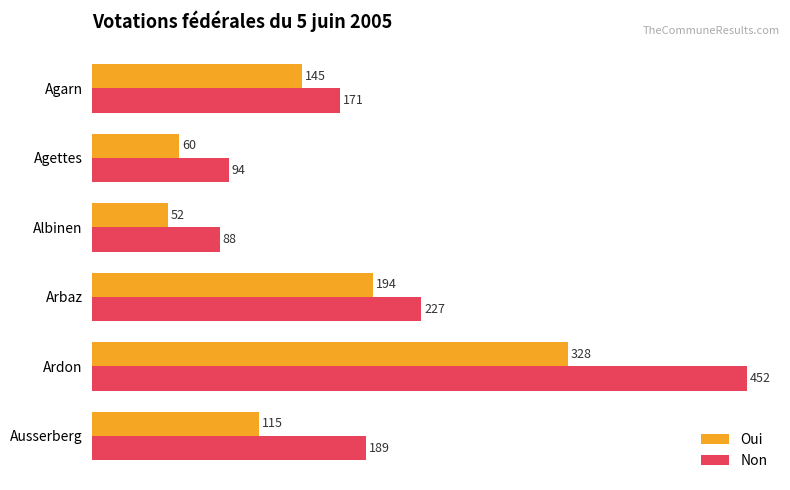

What is the maximum value for Non?

452